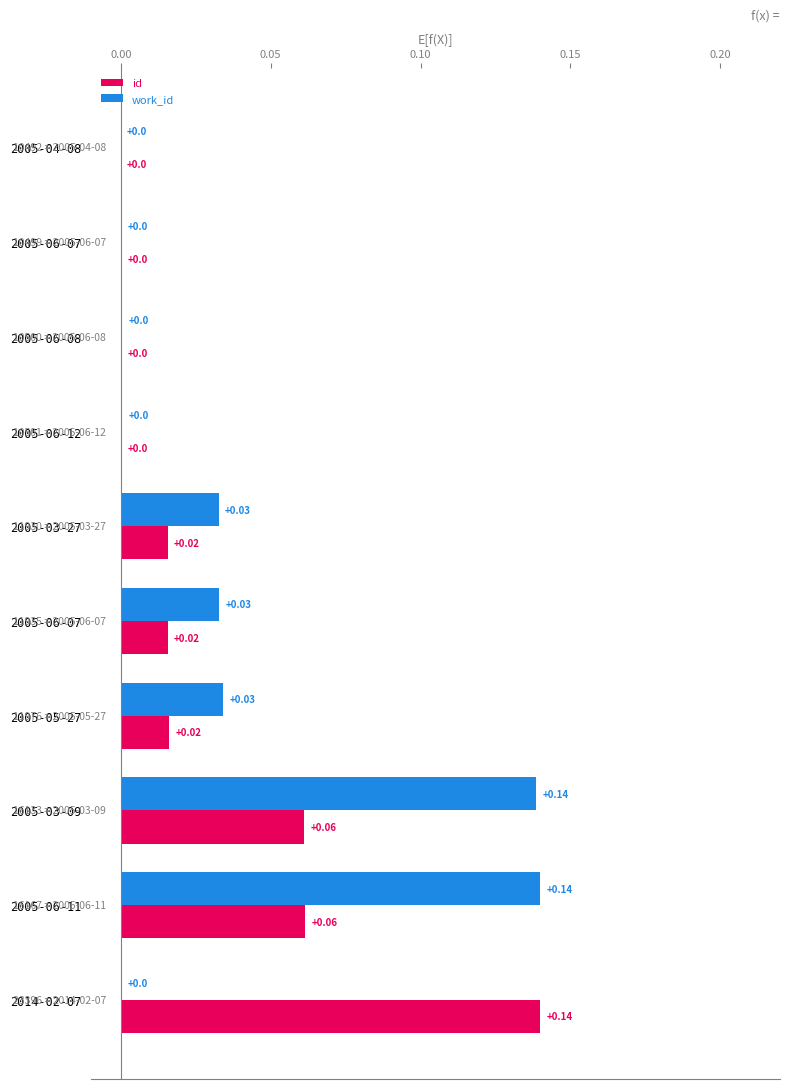

What are all the series names shown in the legend?

id, work_id